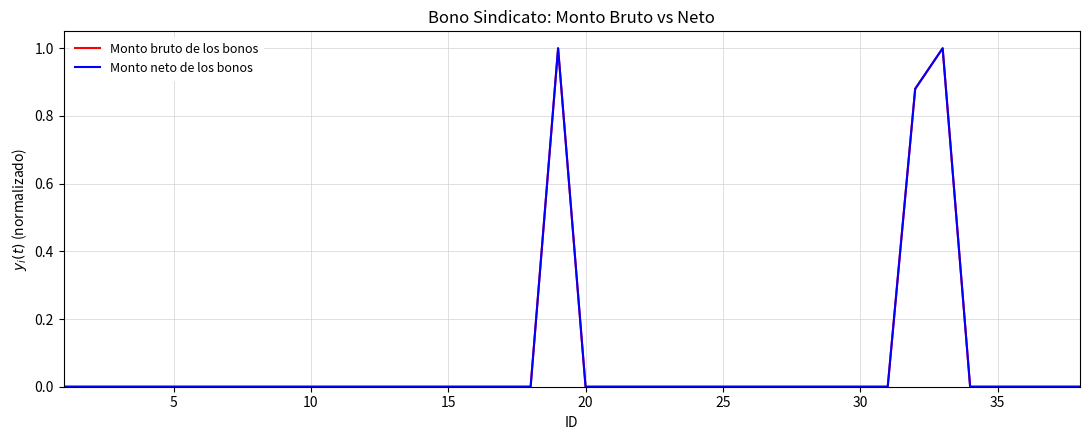

What is the maximum value shown in the chart?

1.0